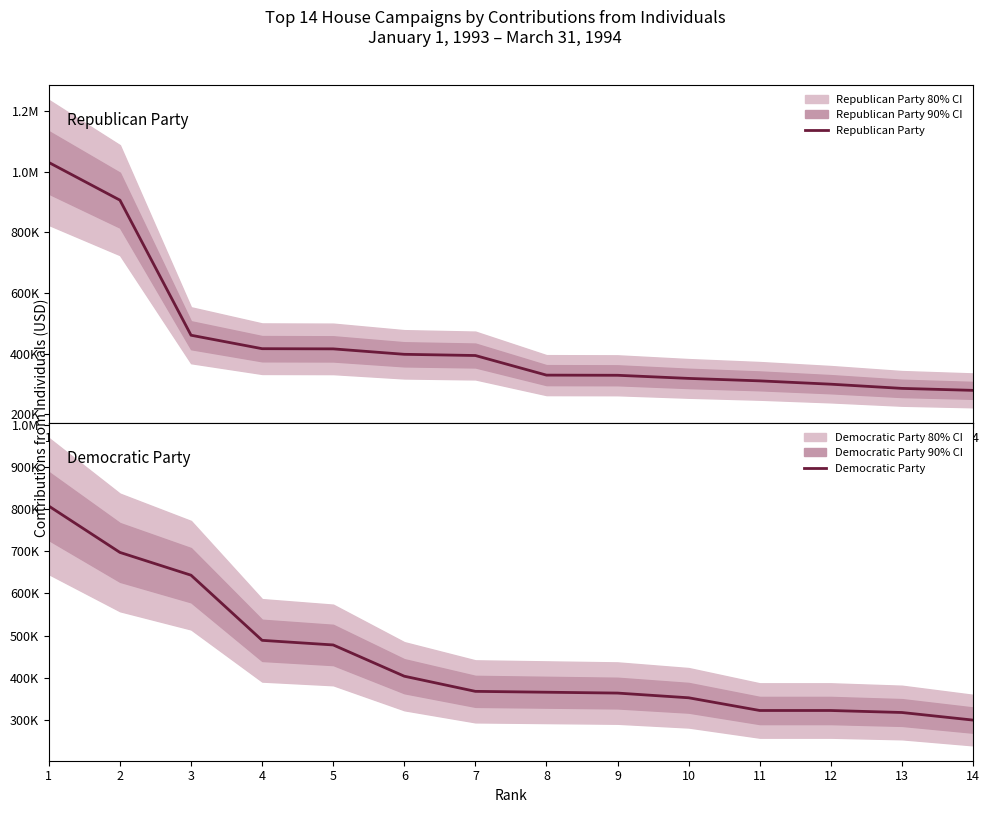

At which label does Republican Party reach its minimum?

14